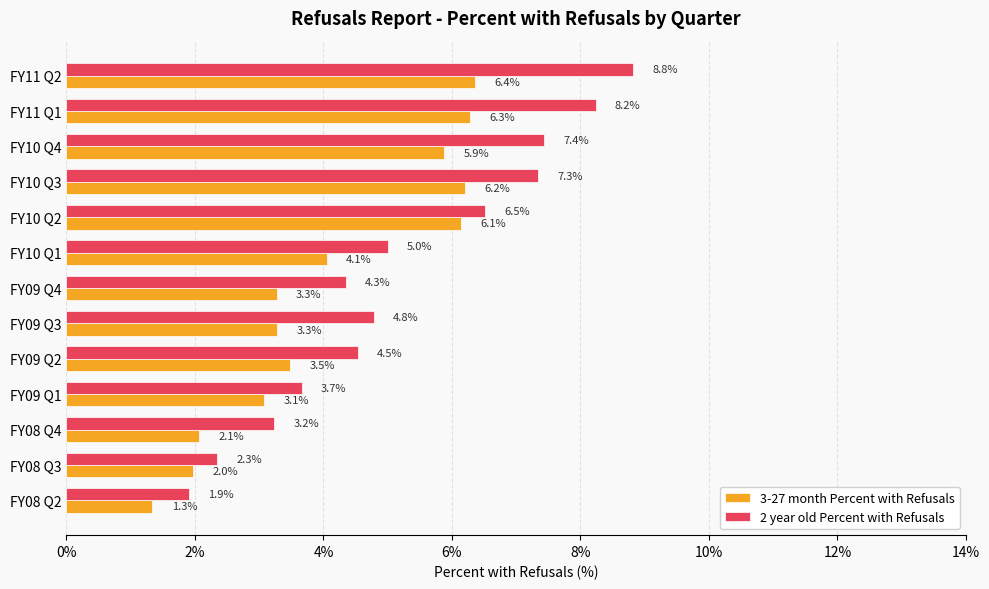

What is the lowest value of the 3-27 month Percent with Refusals series?

1.3